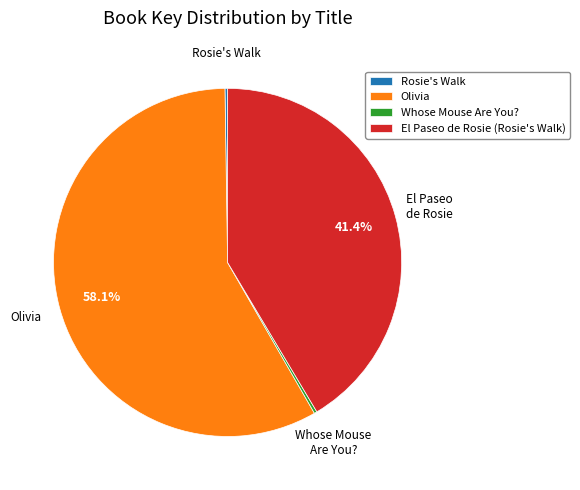

Which category accounts for the majority?

Olivia